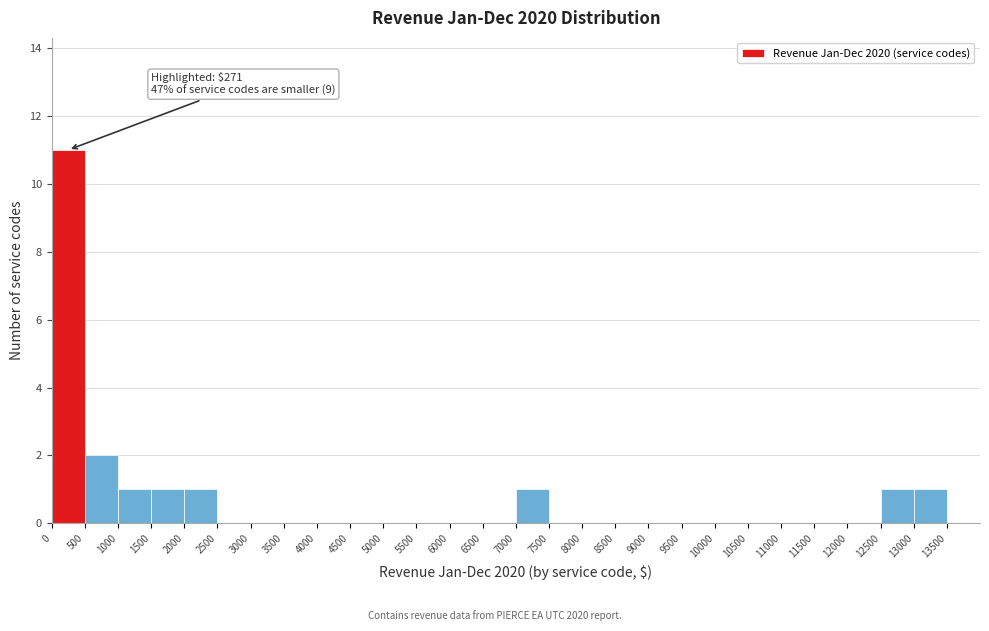

Which range on the x-axis has the tallest bar?

0 to 500